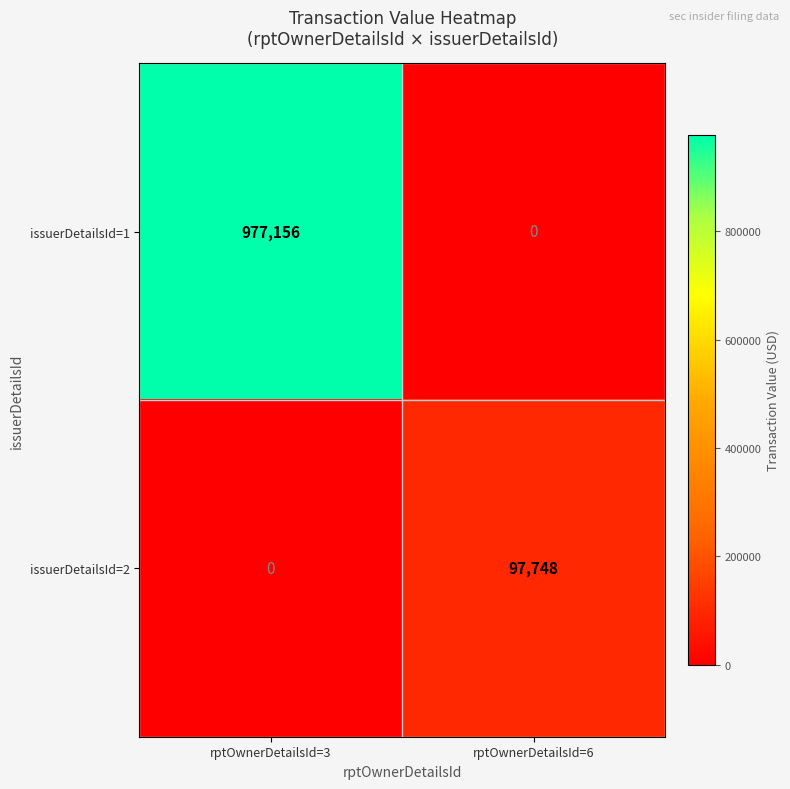

What is the difference between the issuerDetailsId=1 values at rptOwnerDetailsId=6 and rptOwnerDetailsId=3?

977156